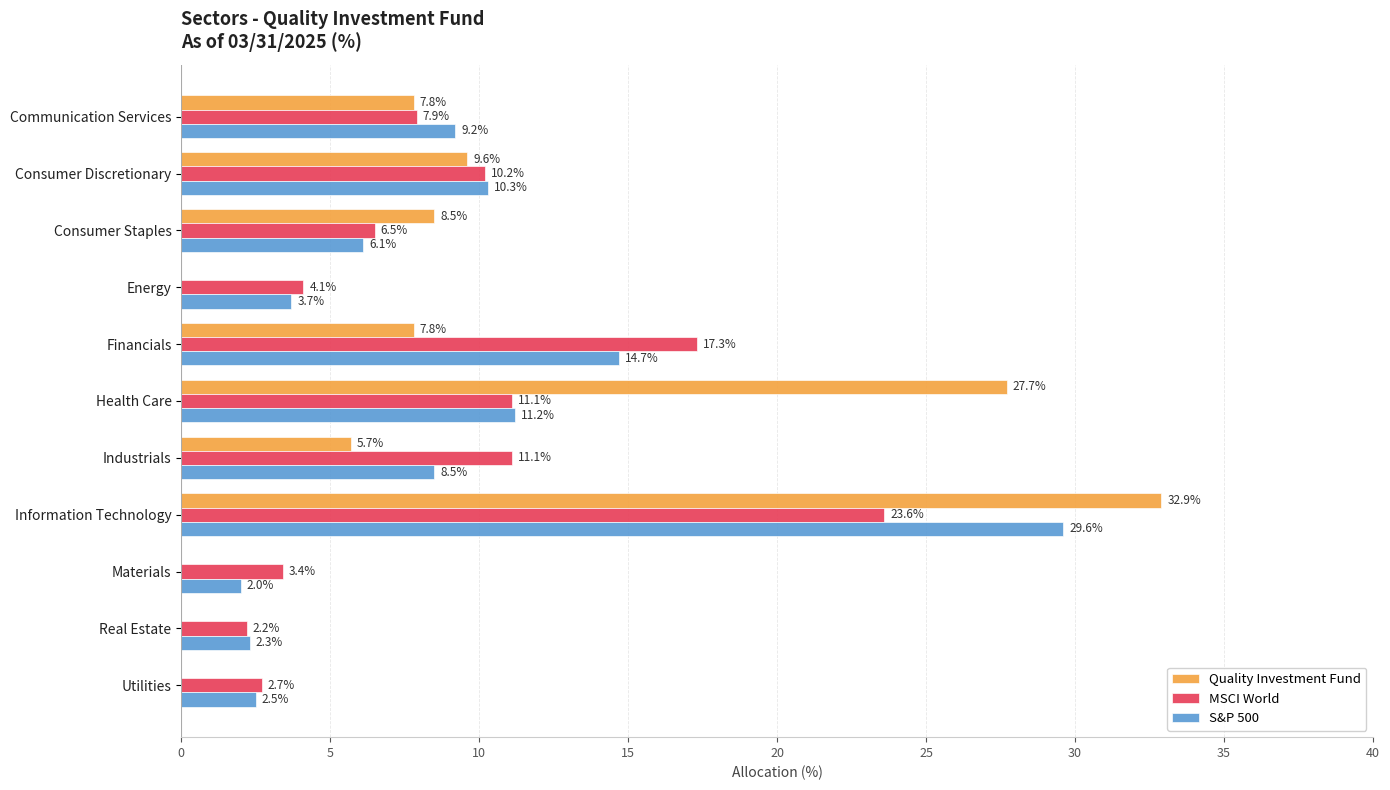

What is the highest value of the Quality Investment Fund series?

32.9